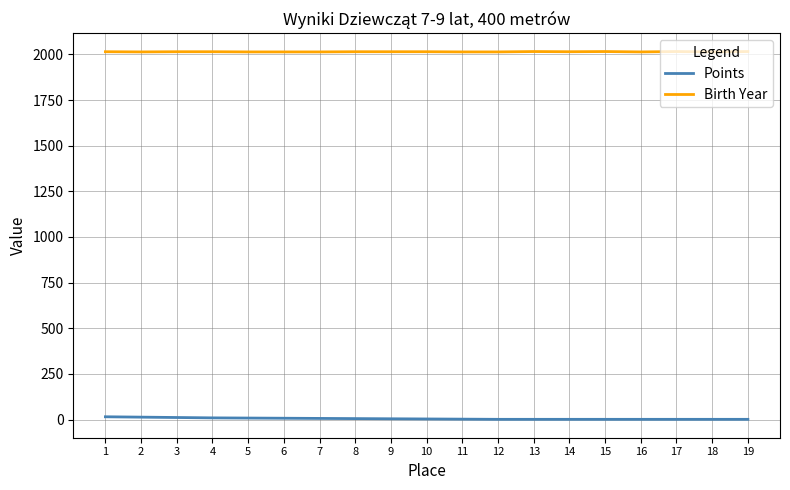

Which series has the largest total across all categories?

Birth Year